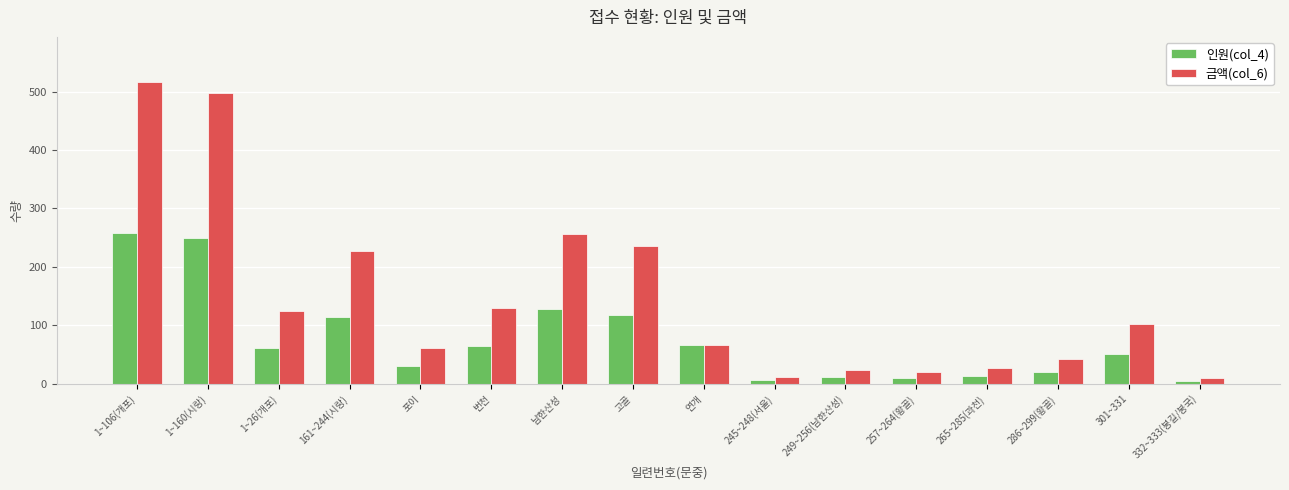

How many data points does each series have?

16